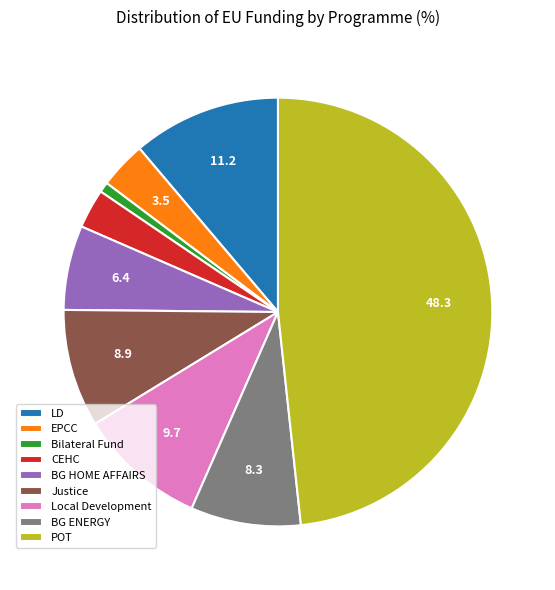

Which category has the biggest portion of the pie?

POT